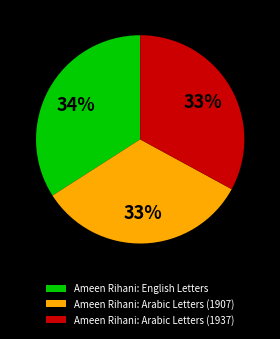

How many slices are in this pie chart?

3